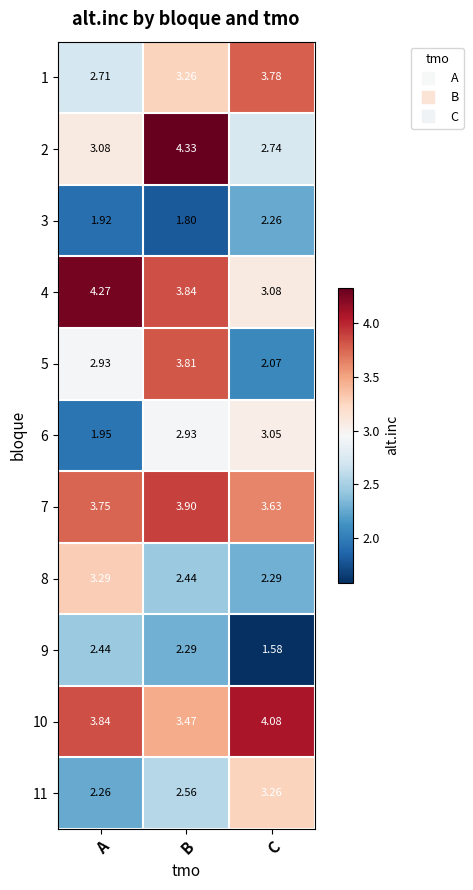

Where is 6 nearest to the value 2?

A